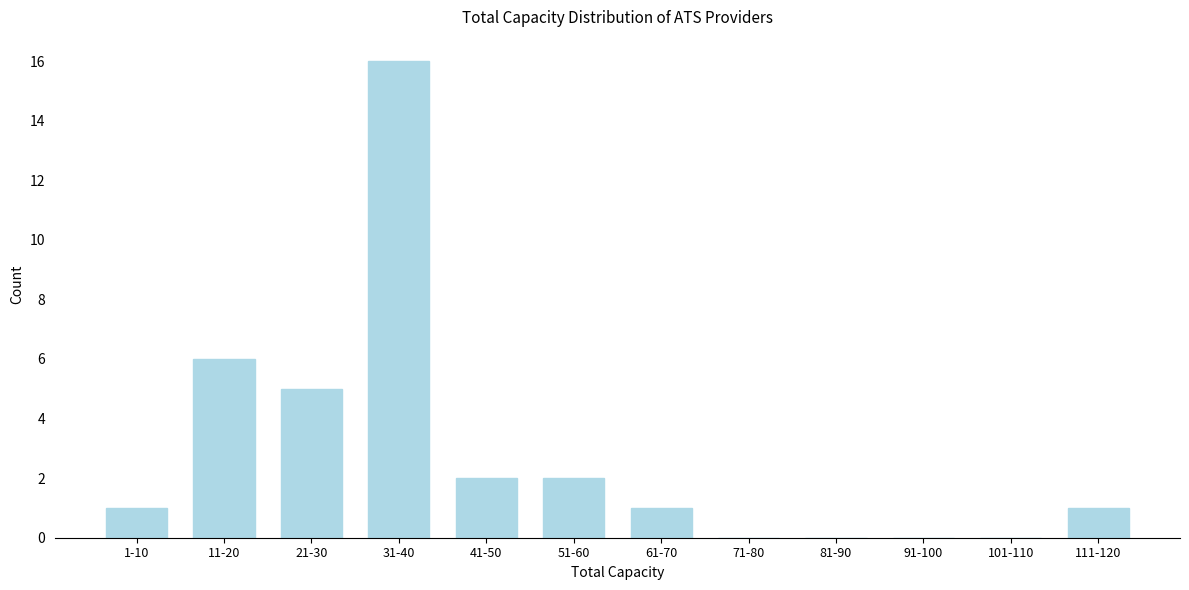

Reading left to right, extract all data points from this chart.

1-10=1	11-20=6	21-30=5	31-40=16	41-50=2	51-60=2	61-70=1	71-80=0	81-90=0	91-100=0	101-110=0	111-120=1